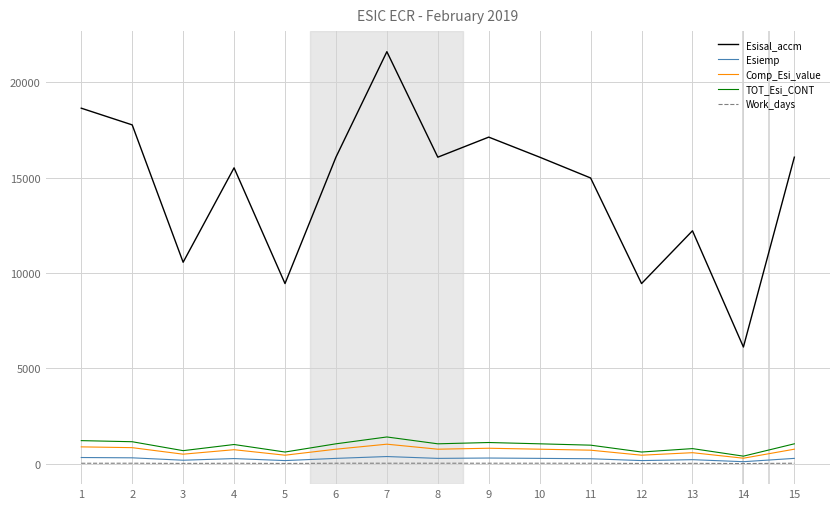

True or false: Work_days and Esisal_accm intersect in this chart.

False